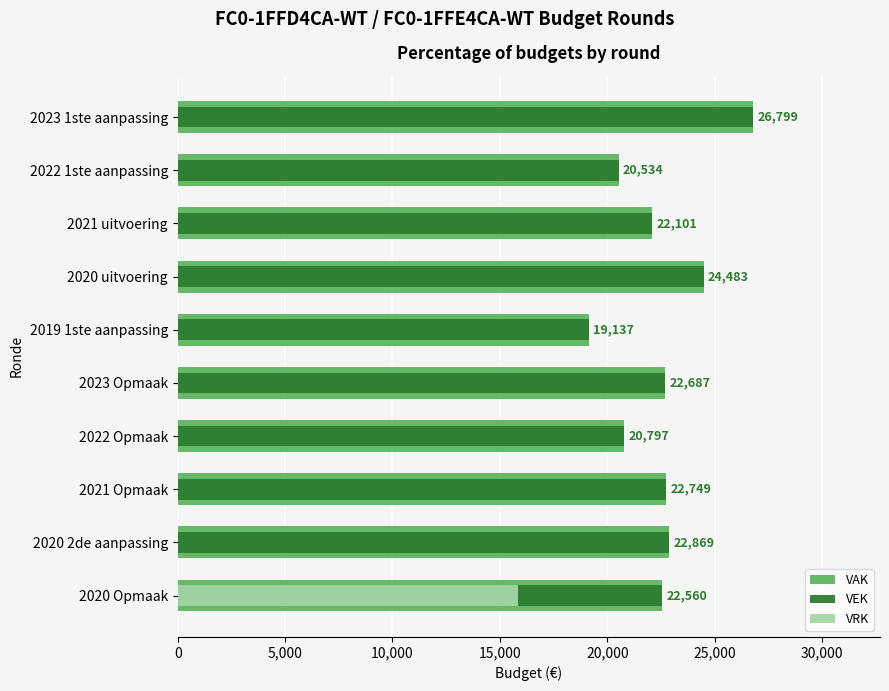

Is the value of VRK at 2020 2de aanpassing greater than the value of VAK at 2022 Opmaak?

No